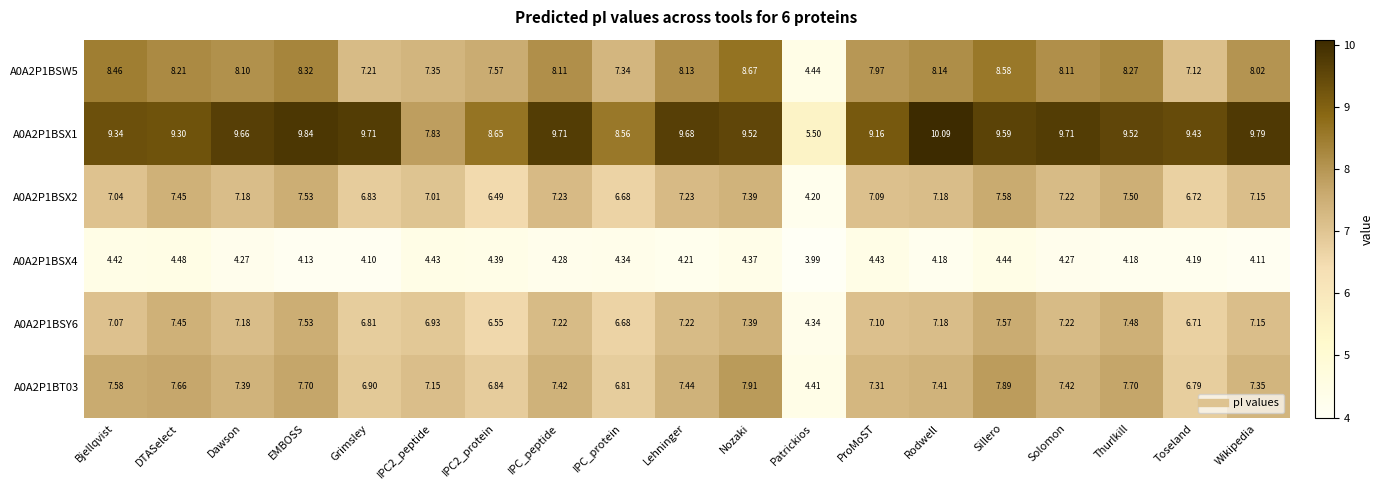

At which label does A0A2P1BSW5 reach its minimum?

Patrickios